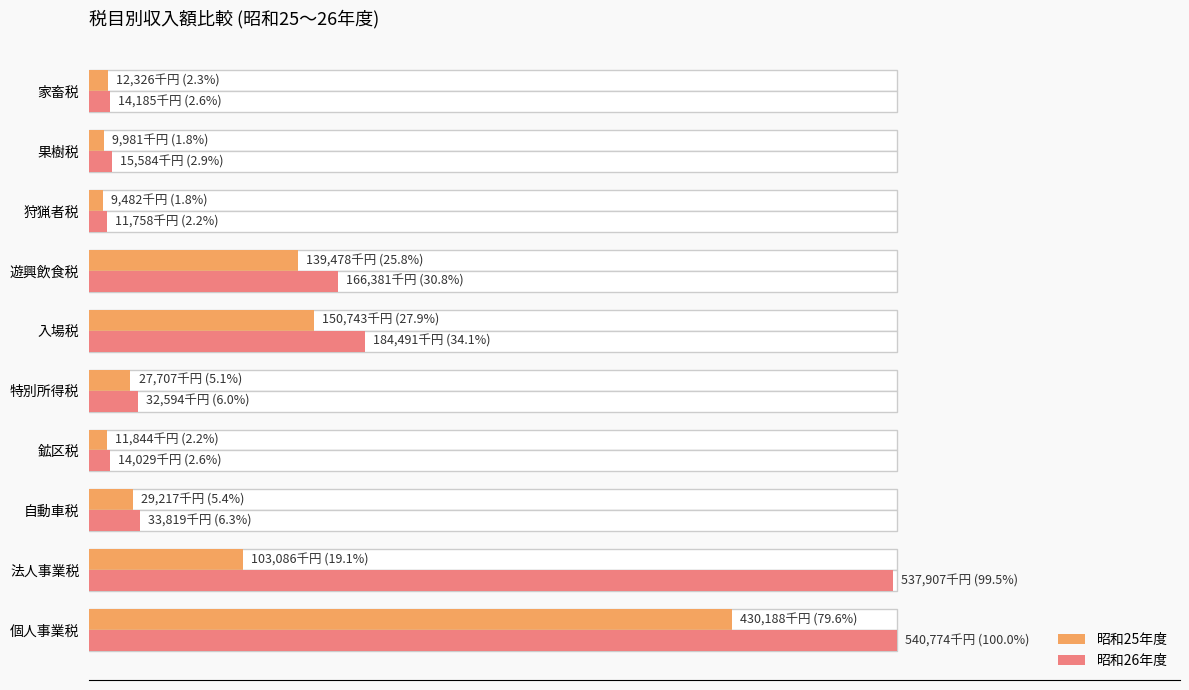

Rank the series by their average value, from highest to lowest.

昭和26年度, 昭和25年度